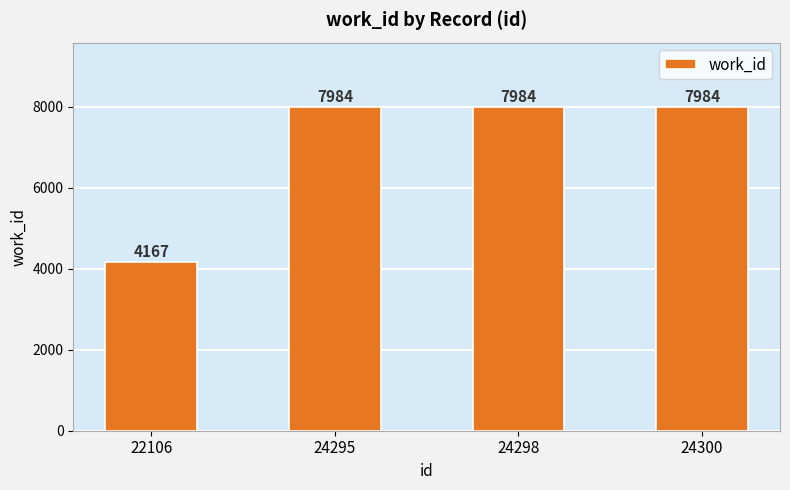

Is it true that the value at 24295 is 7984?

True